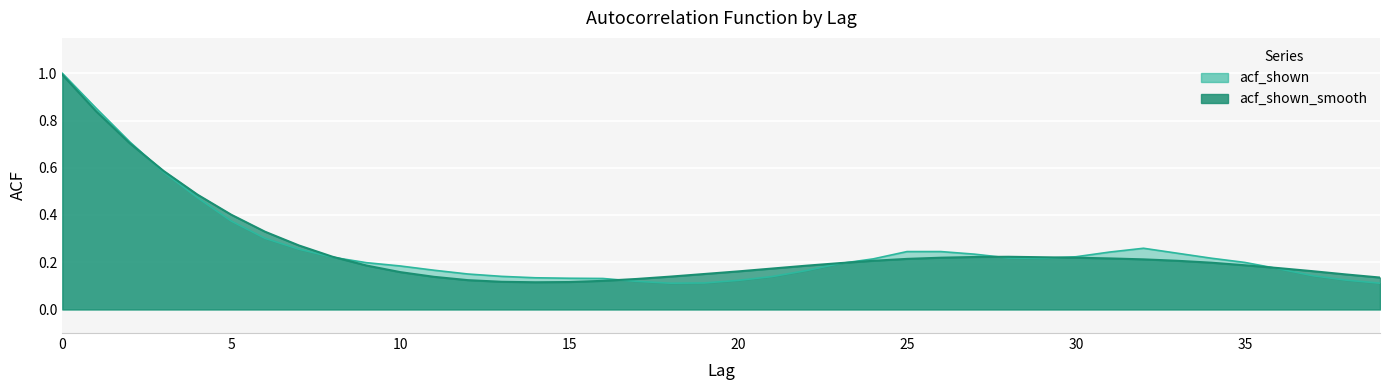

What is the value of the acf_shown point at the 28th from the left?

0.2